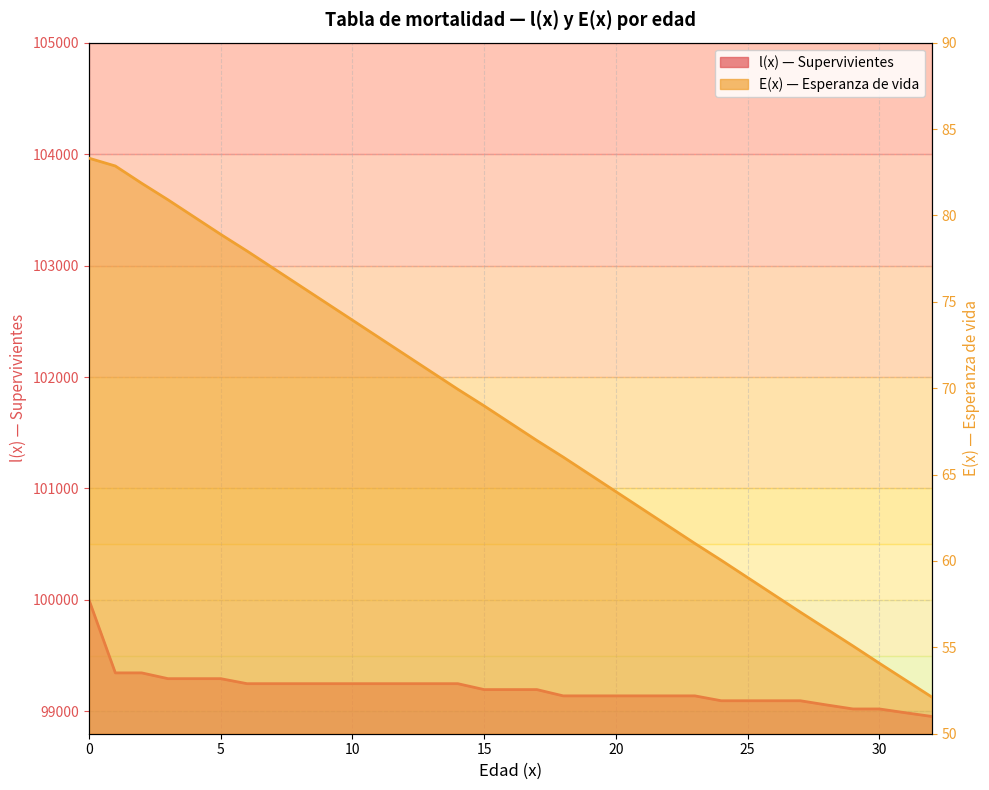

How many values in the E(x) series exceed 67?

17